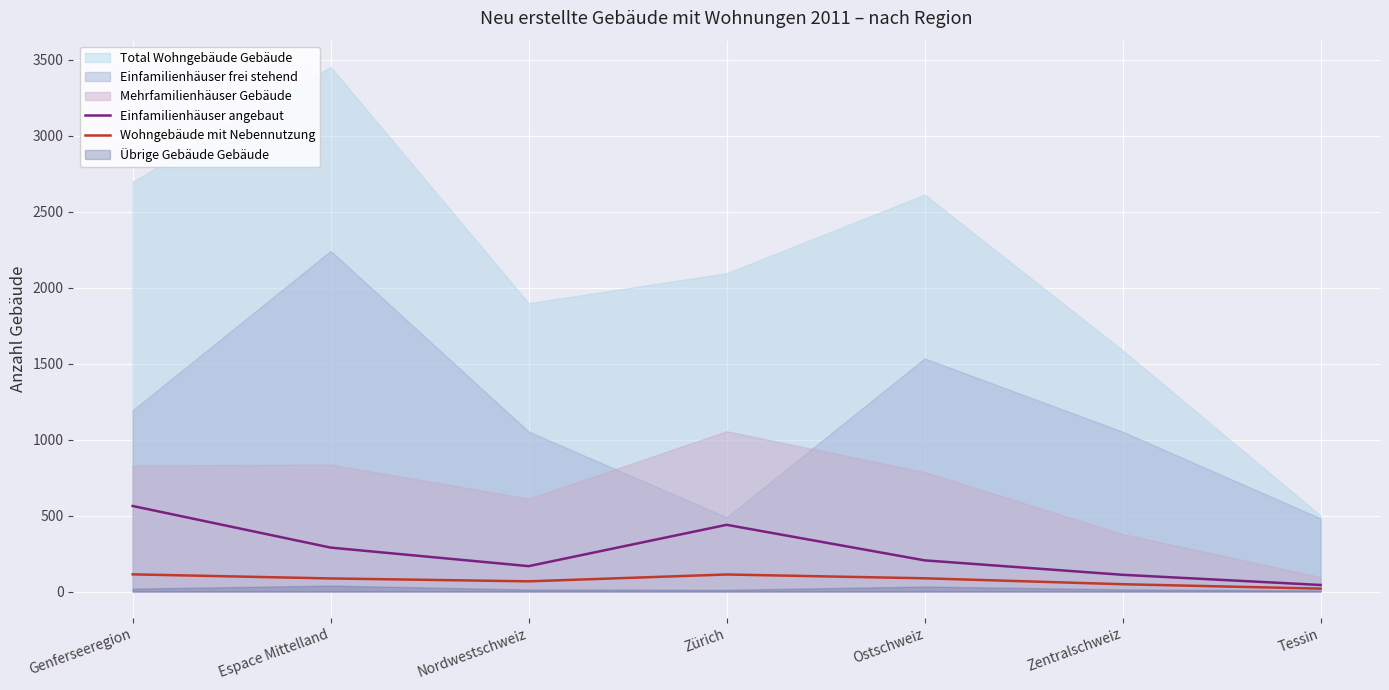

What is the average value of the Wohngebäude mit Nebennutzung series?

76